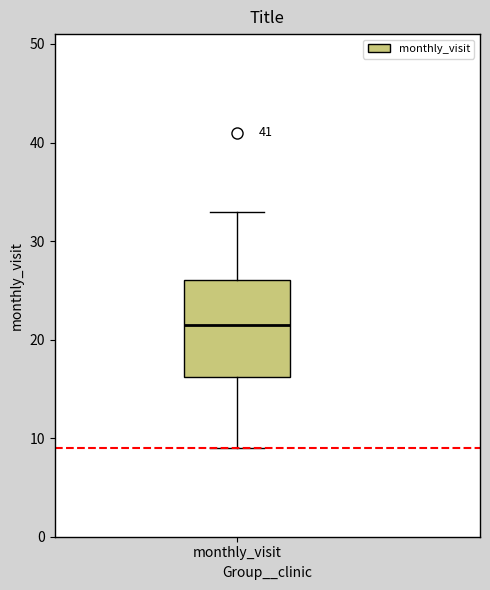

Read this box plot against the y-axis: the position of the median line, the range covered by the box, and the ends of both whiskers. The values are not printed on the chart, so give them approximately, as read against the axis.

median 22, box 16 to 26, whiskers 9 to 33